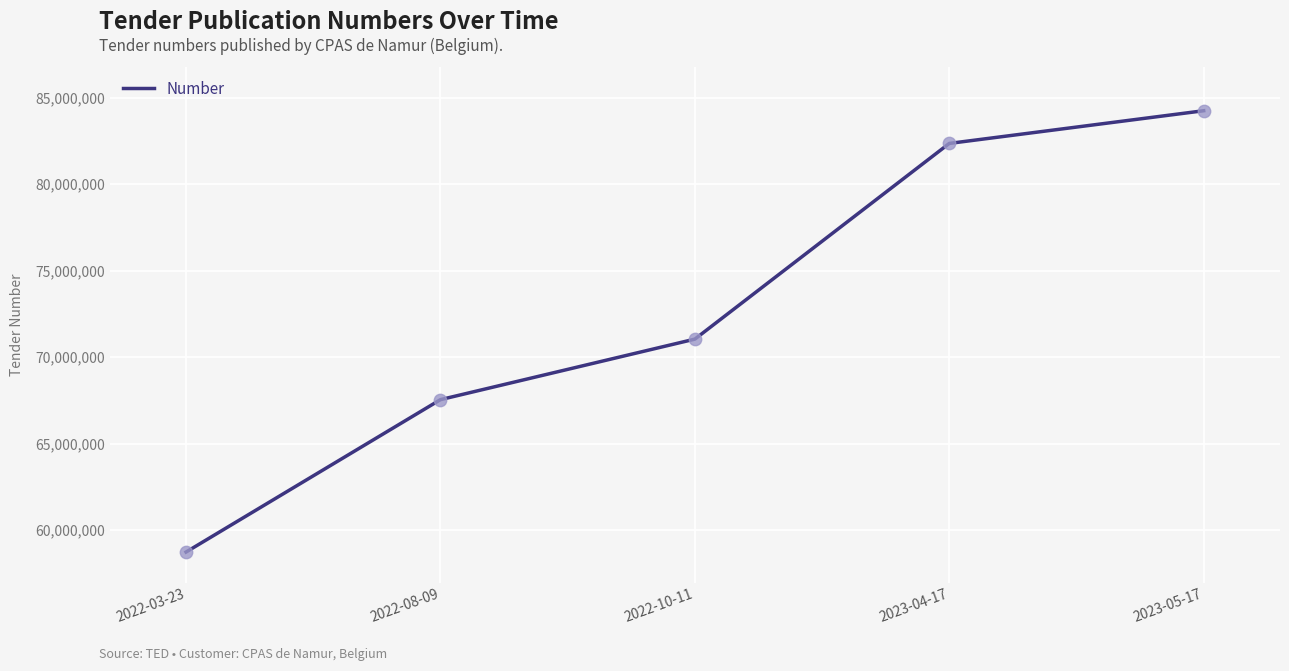

Between 2023-04-17 and 2022-08-09, which is larger?

2023-04-17